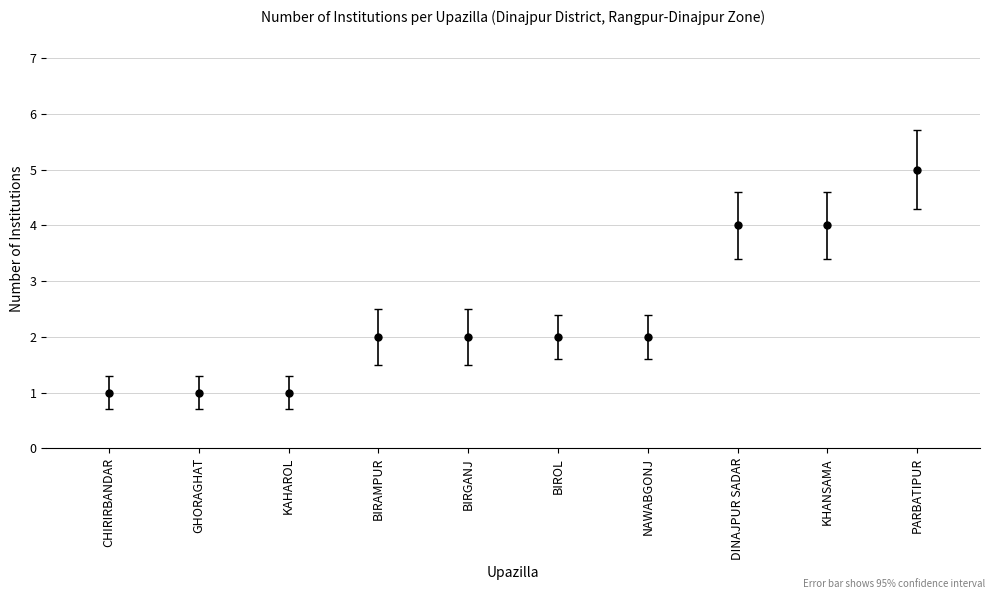

Approximately how many times larger is the value at NAWABGONJ compared to KHANSAMA?

0.5